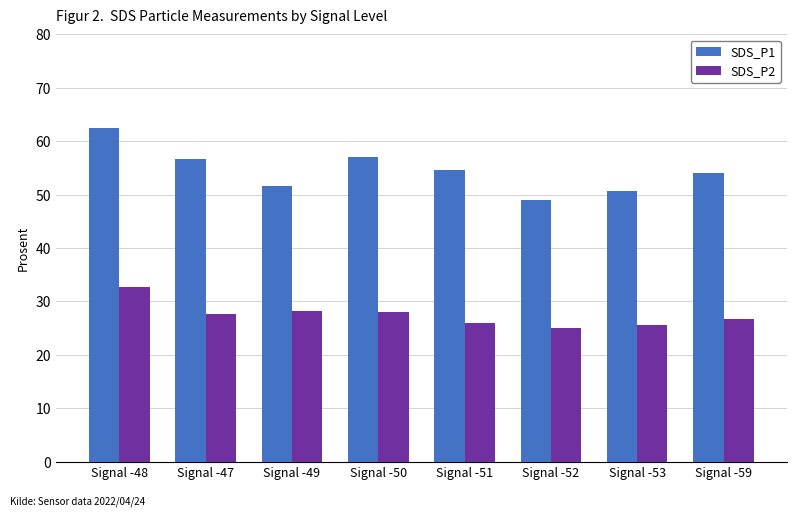

At which category is the sum across all series the highest?

Signal -48